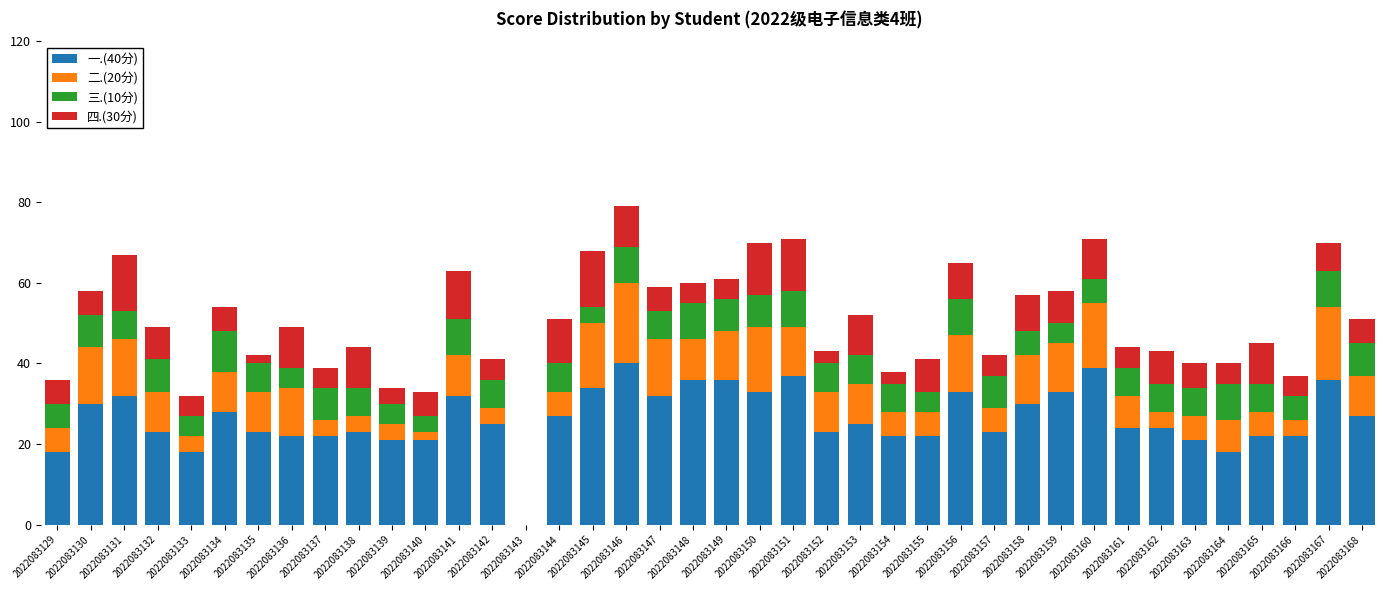

What is the total value across all series at 2022083168?

51